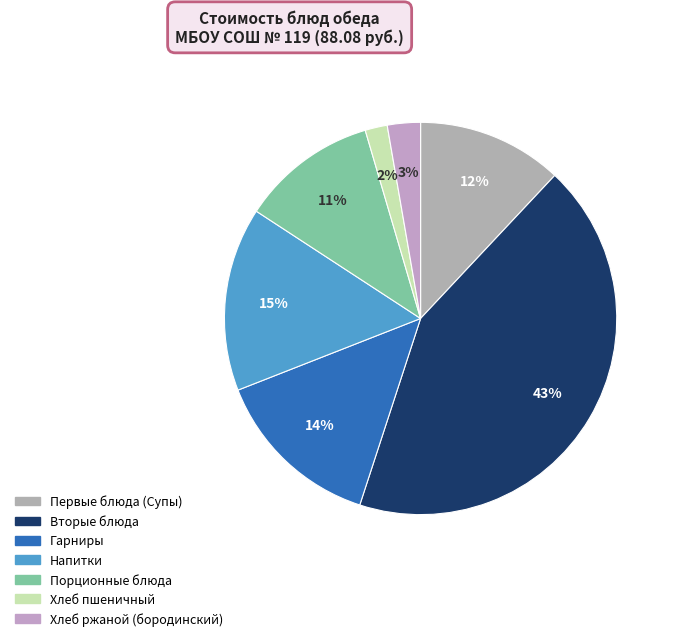

How many slices are in this pie chart?

7